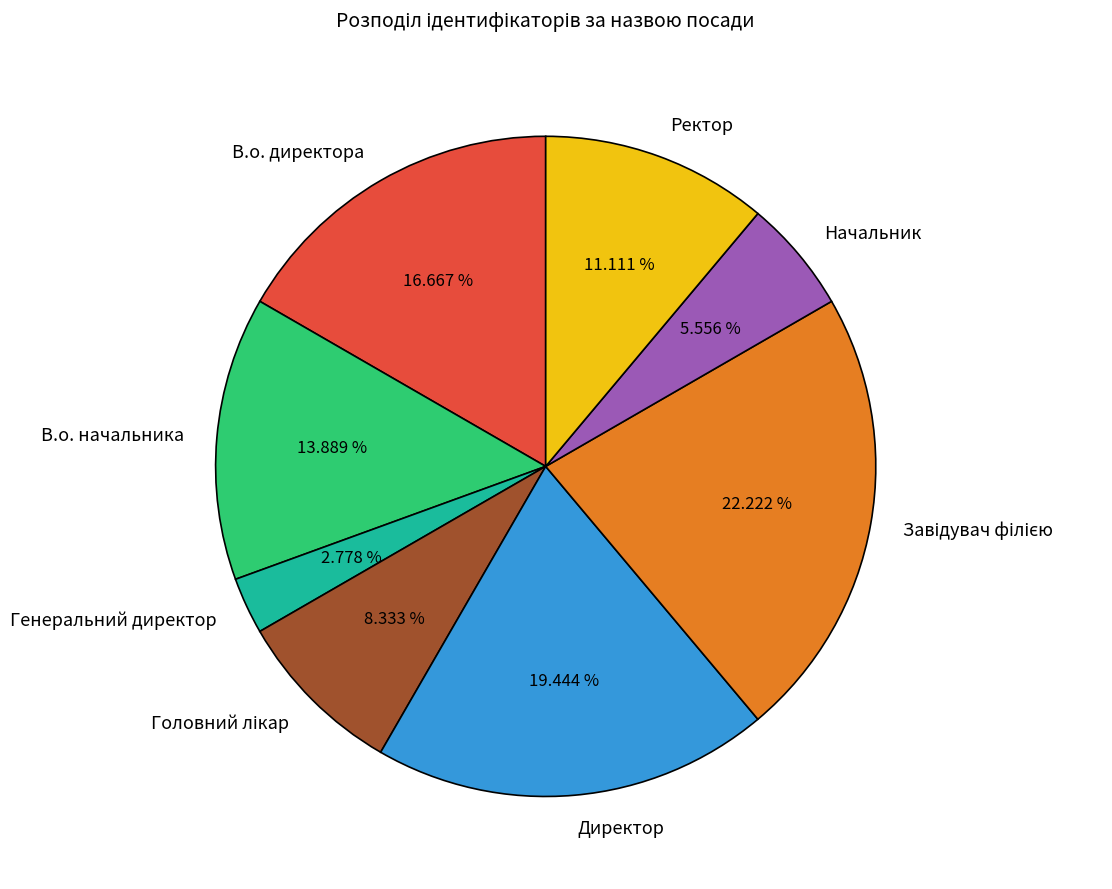

To the nearest percent, what is the average slice percentage?

12%